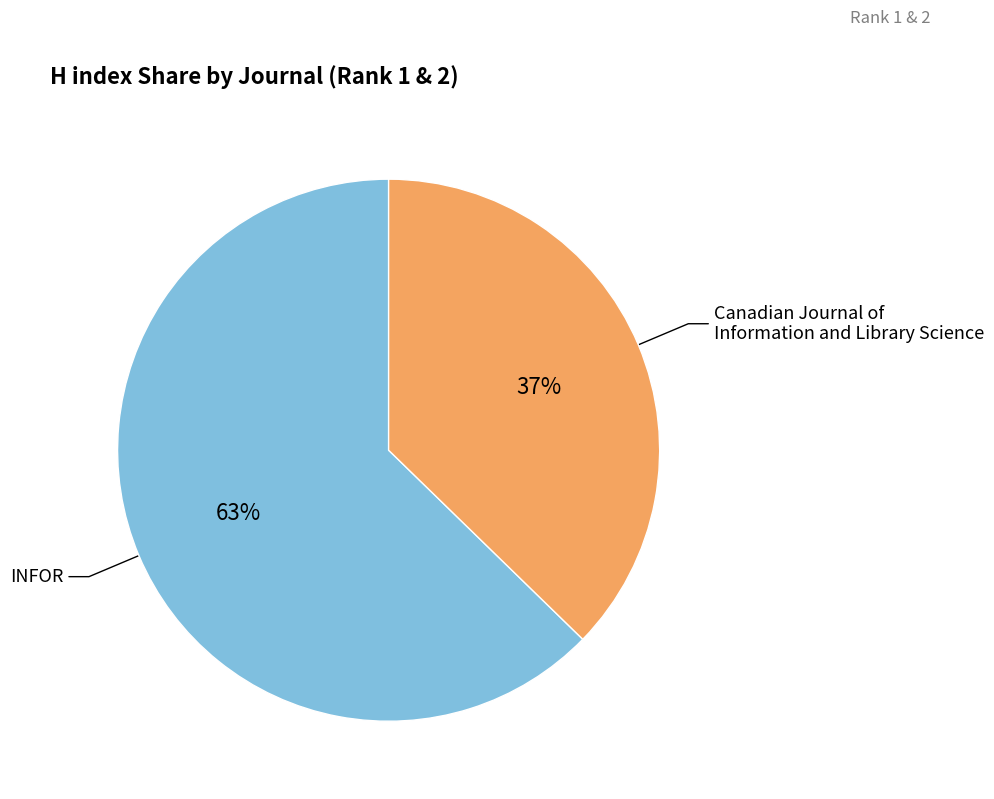

Is there a majority slice in this chart?

Yes